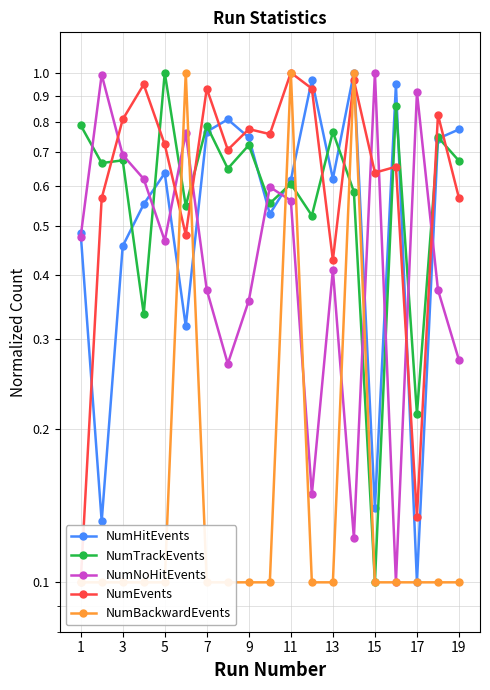

What is the minimum value shown in the chart?

0.1